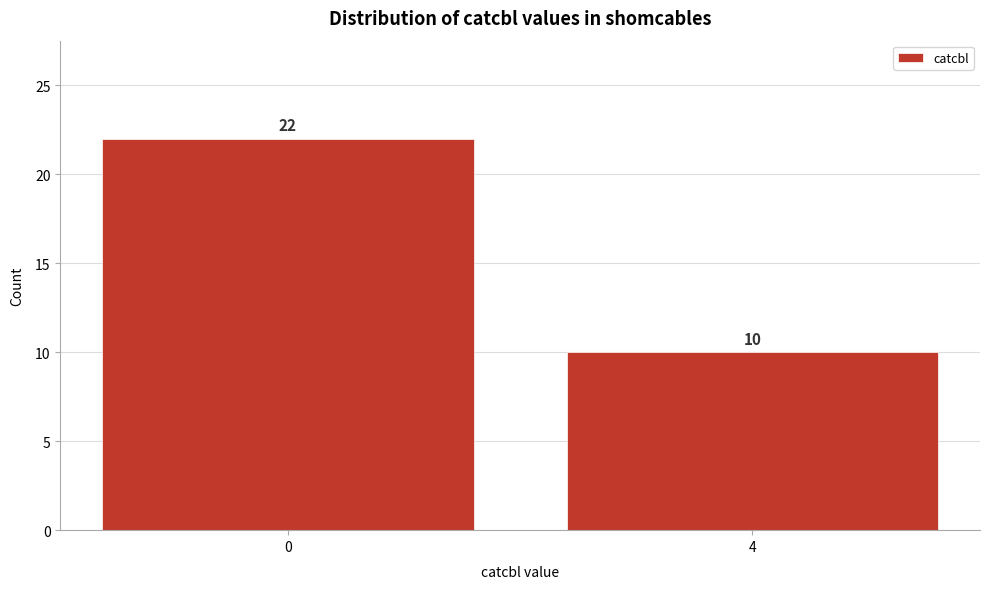

Reading right to left, transcribe all the data shown in this chart.

10	22